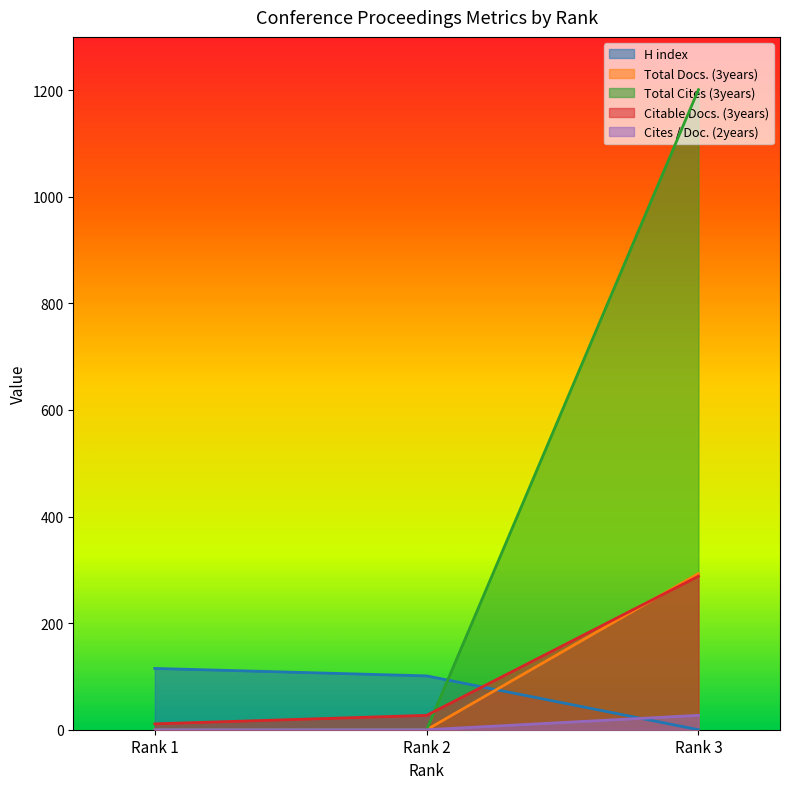

At Rank 3, list the series in order from largest to smallest.

Total Cites (3years), Total Docs. (3years), Citable Docs. (3years), Cites / Doc. (2years), H index